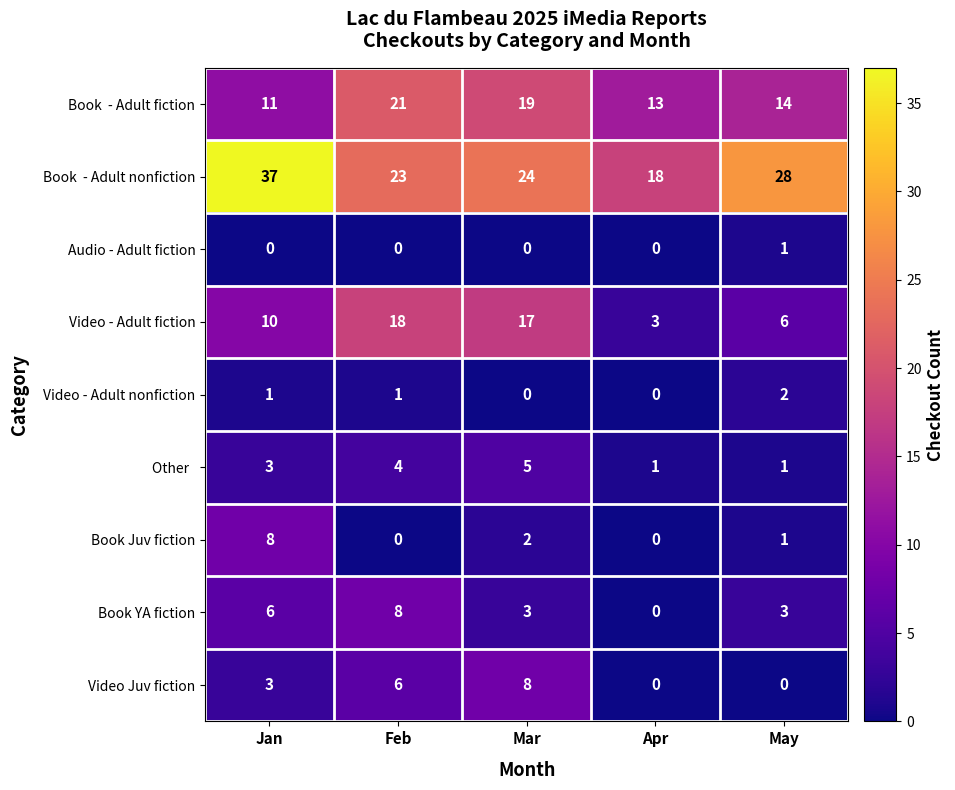

At which category is the sum across all series the highest?

Feb